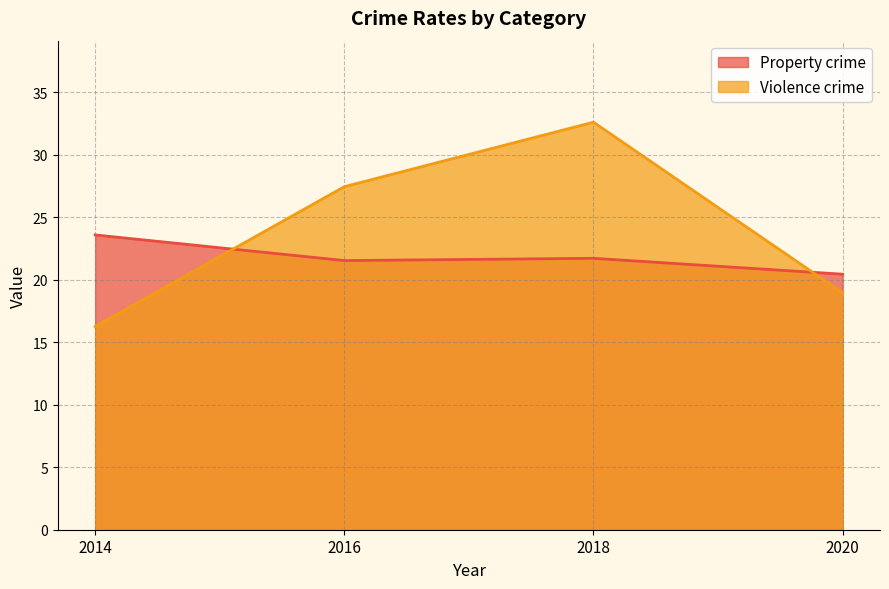

Is it true that Property crime equals 12.9 at 2020?

False